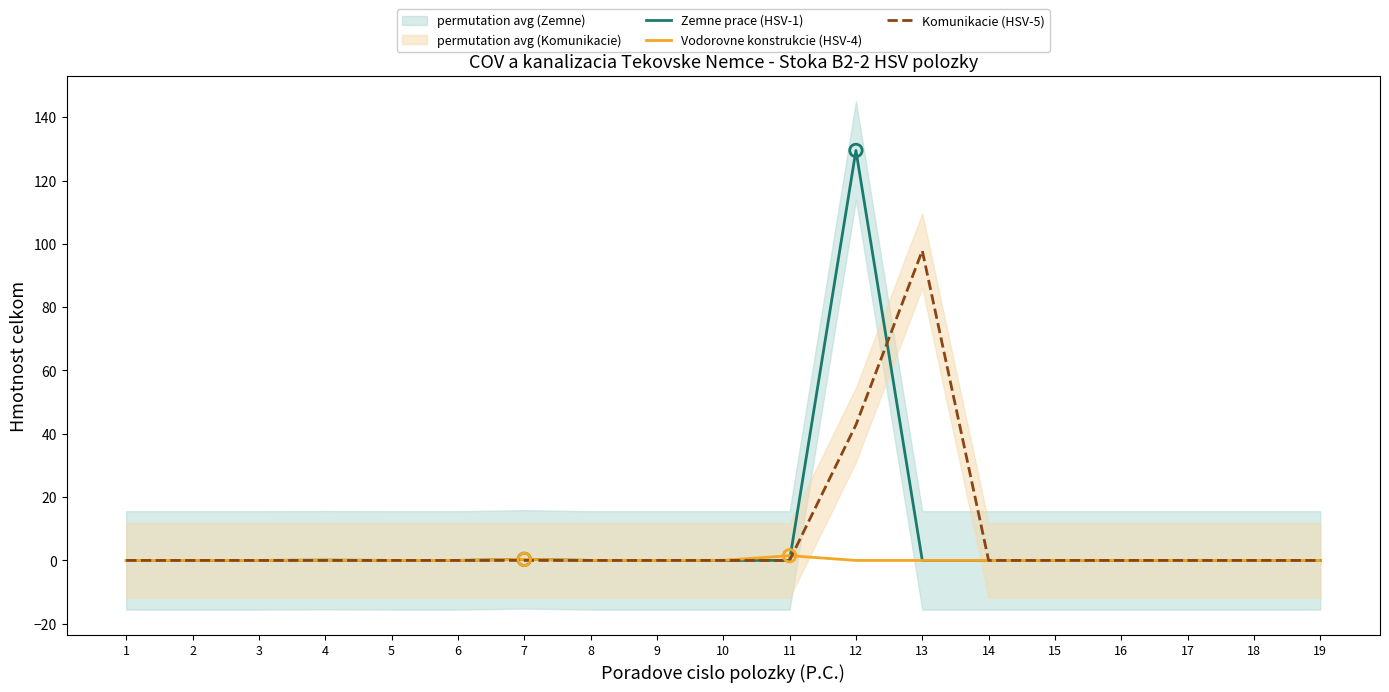

At how many categories does at least one series exceed 1?

3